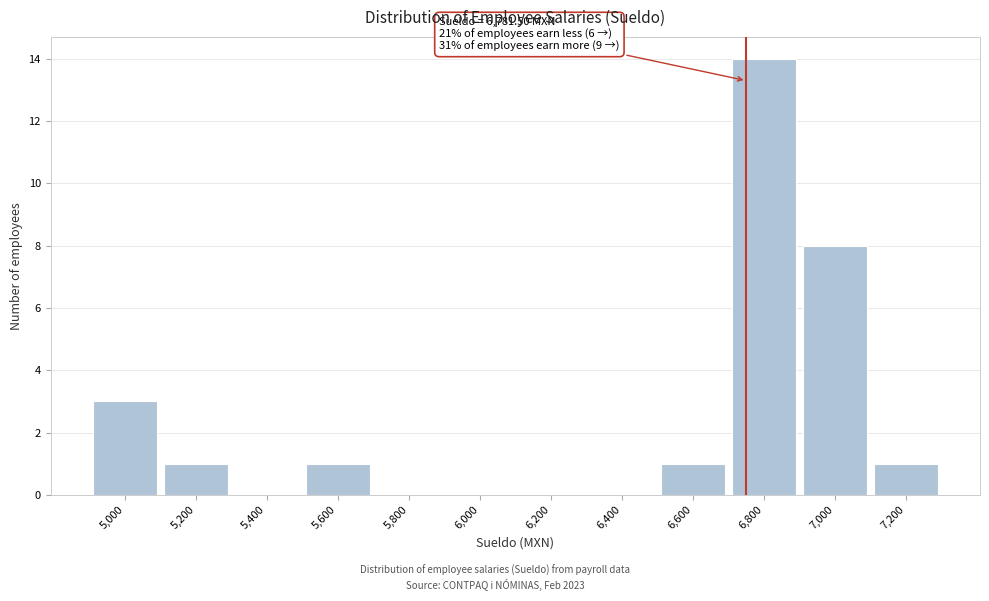

Reading right to left, list all the values displayed in this chart.

7,200=1	7,000=8	6,800=14	6,600=1	6,400=0	6,200=0	6,000=0	5,800=0	5,600=1	5,400=0	5,200=1	5,000=3